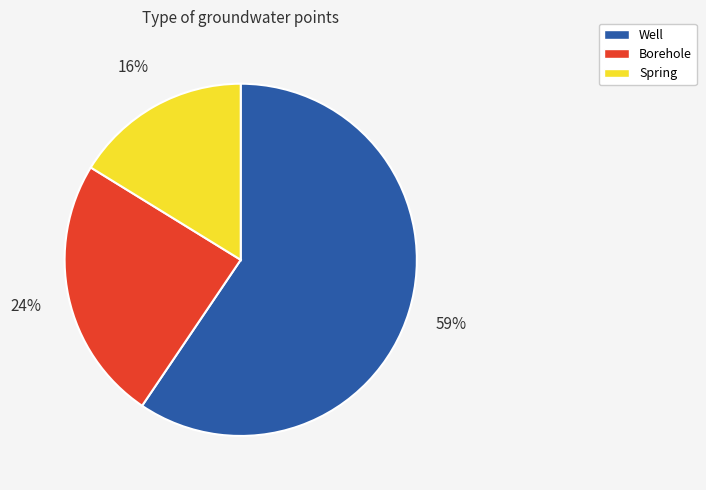

True or false: Spring accounts for 16% of the total.

True